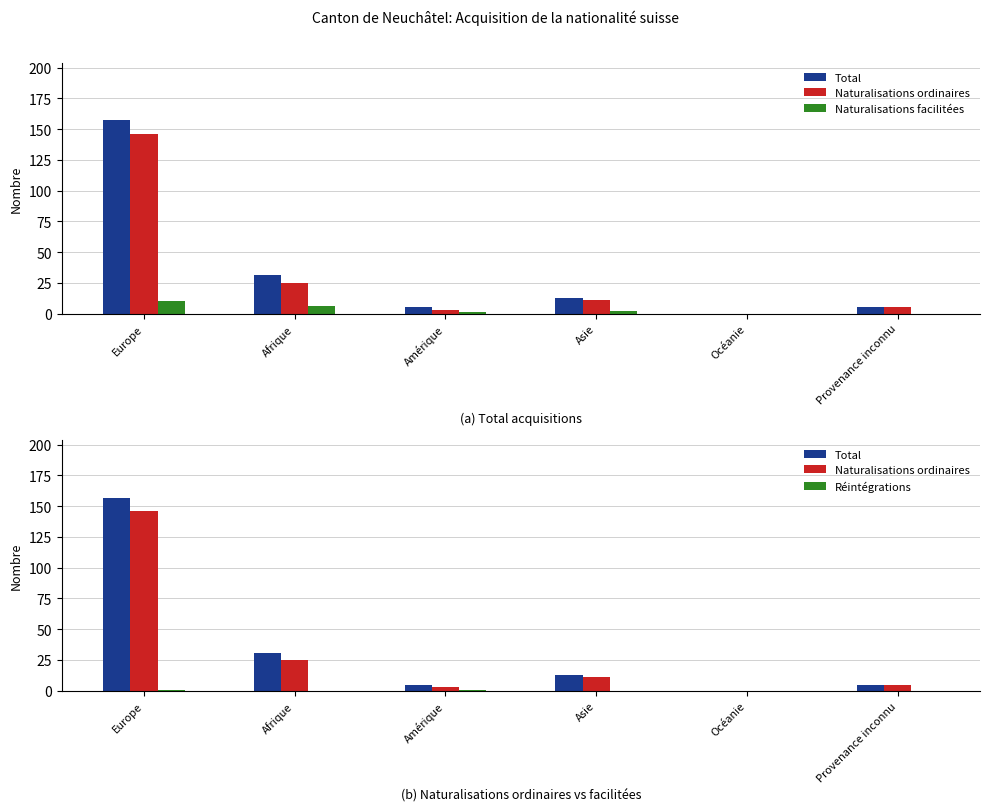

What is the average value of the Naturalisations facilitées series?

3